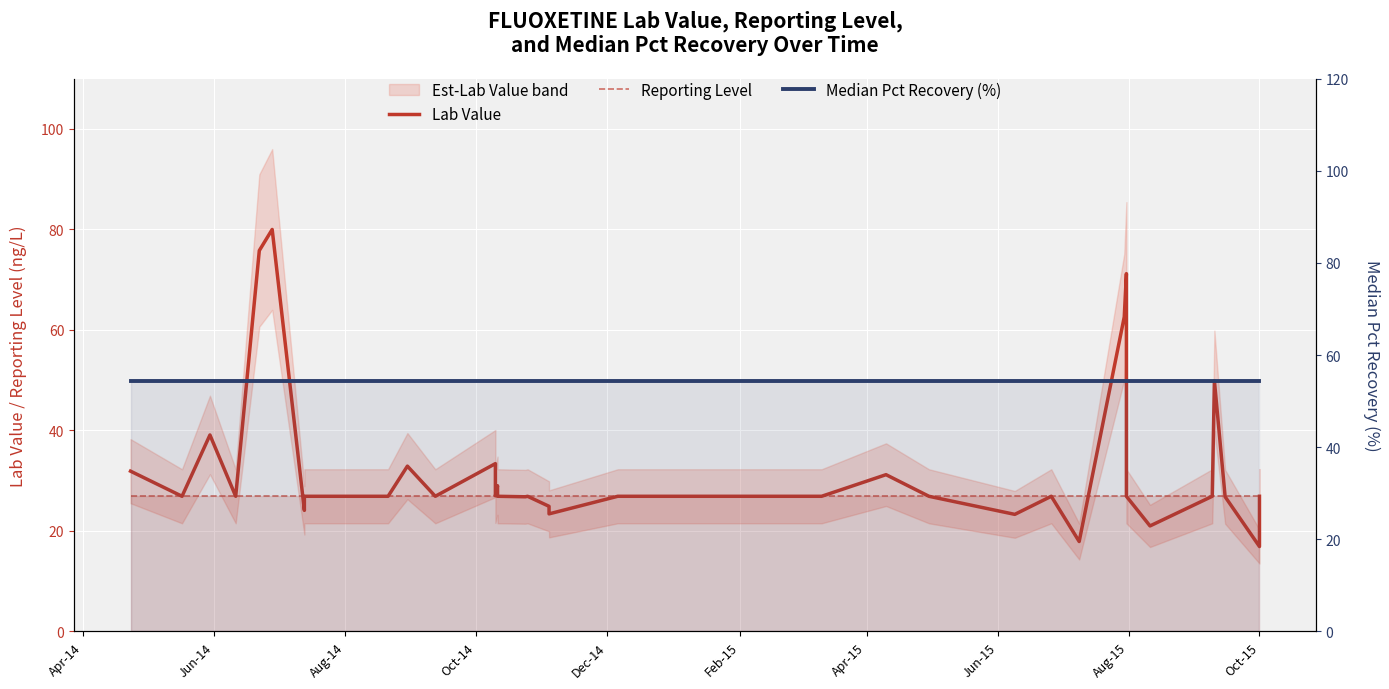

After their last crossing, which series has the higher values: Reporting Level or Lab Value?

Reporting Level